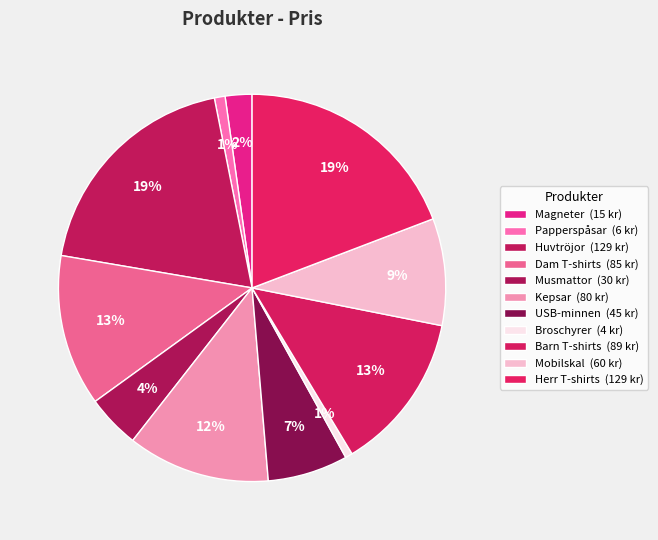

How many segments does this pie chart have?

11